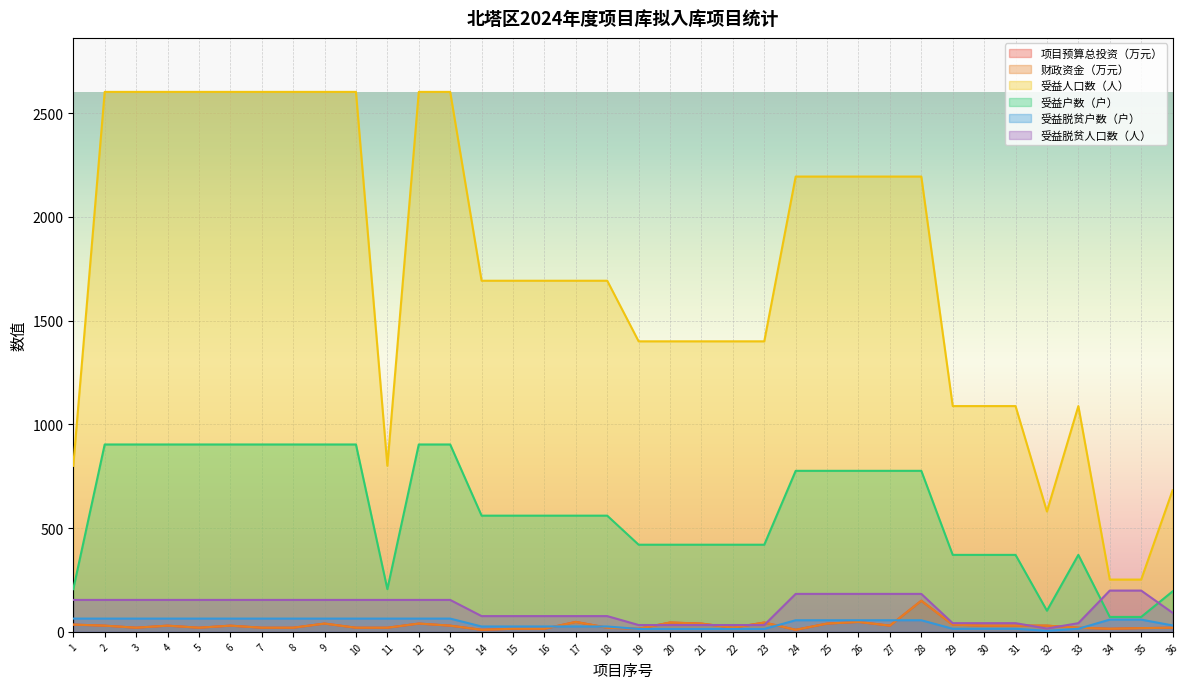

At which category does 财政资金（万元） reach its first local valley?

3